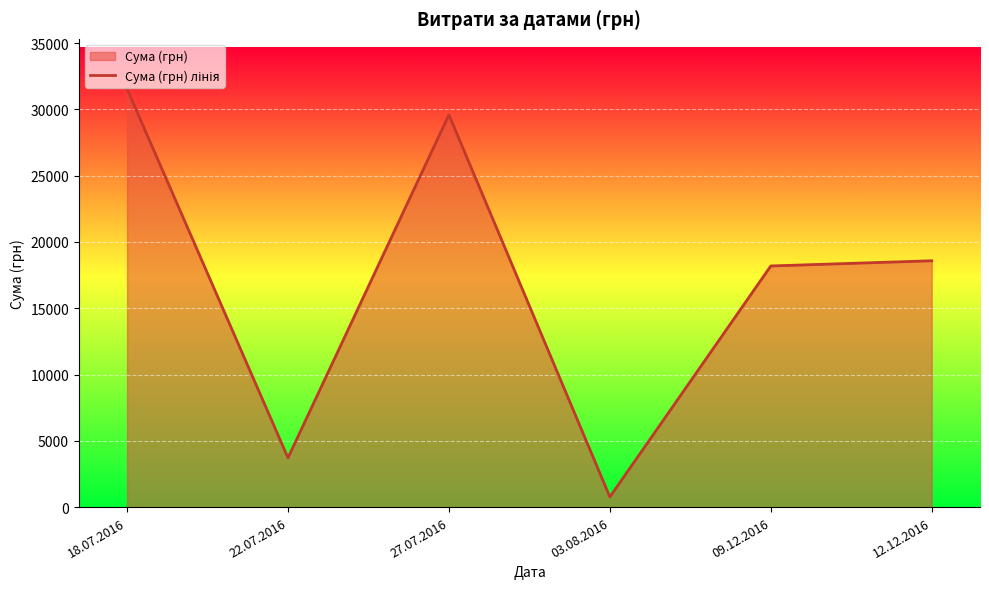

Reading left to right, list all the values displayed in this chart.

31539.0	3714.5	29593.0	766.5	18190.0	18582.0